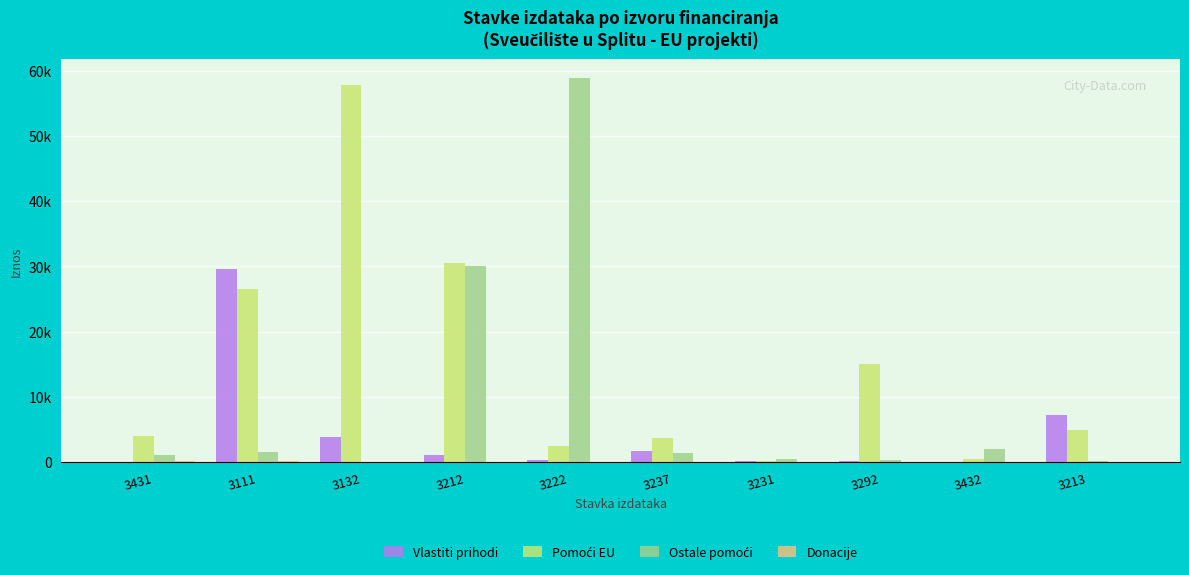

True or false: Ostale pomoći has a value of 1327 at 3237.

True